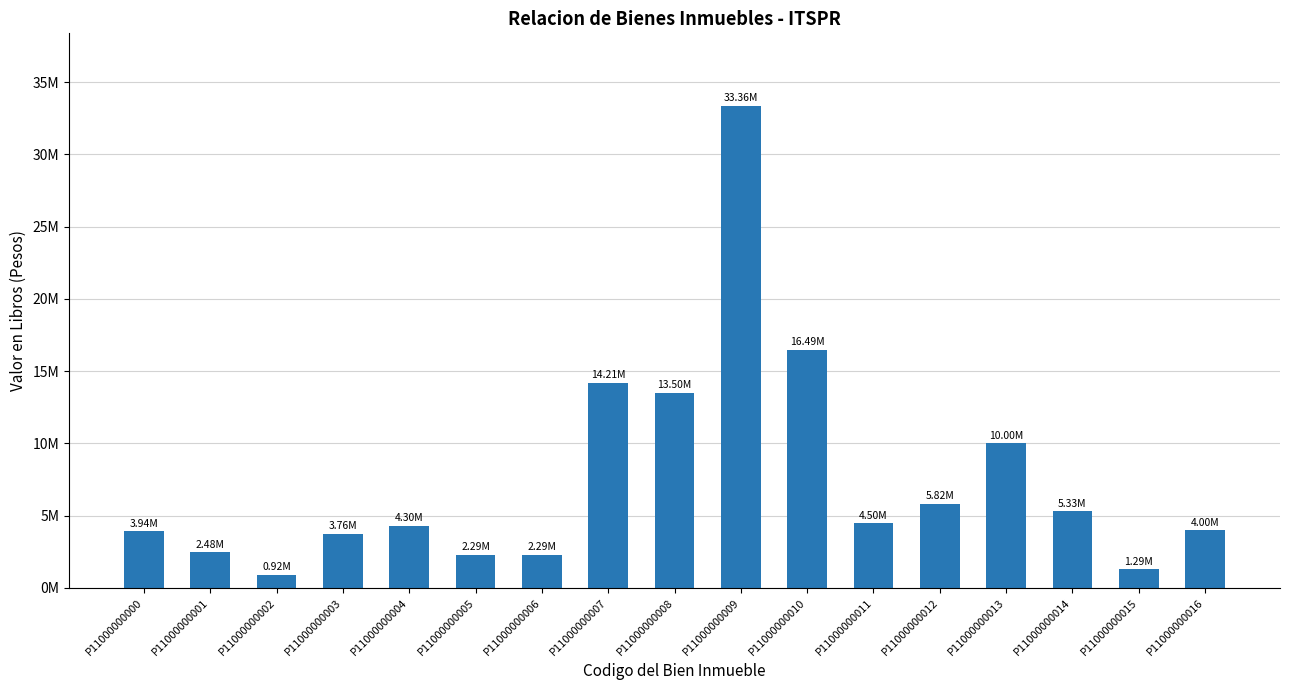

What is the sum of all values?

128494005.3